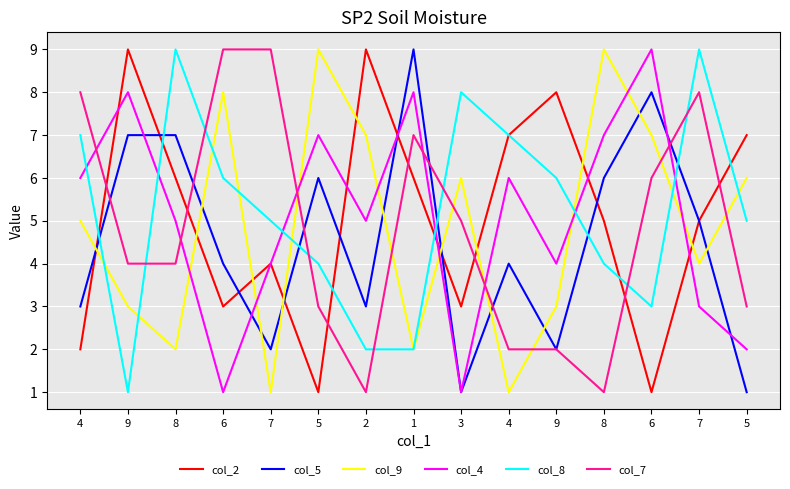

True or false: col_4 has a value of 10 at 5.

False